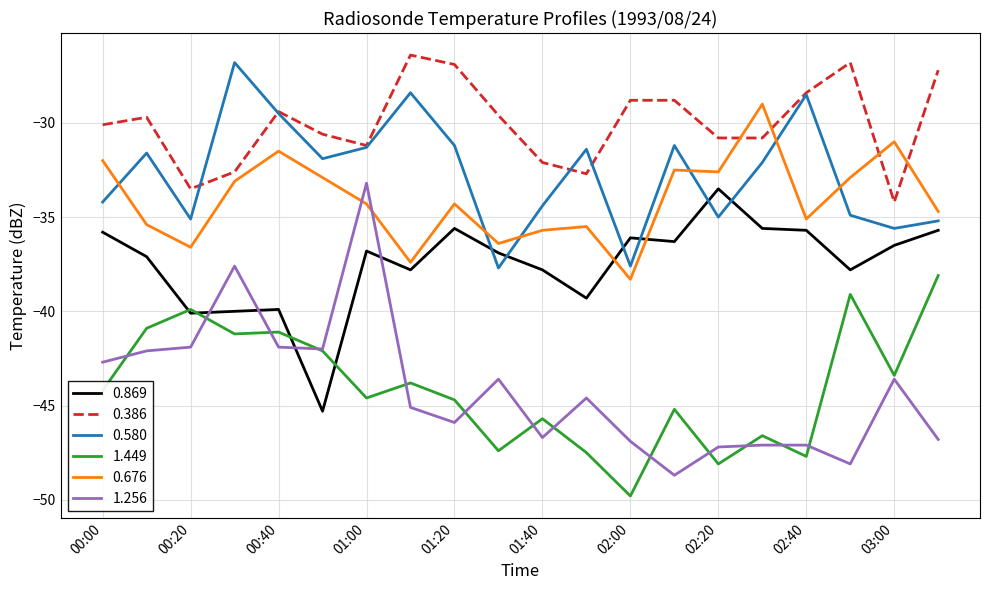

Which series ends up on top after the final intersection of 0.676 and 0.869?

0.676